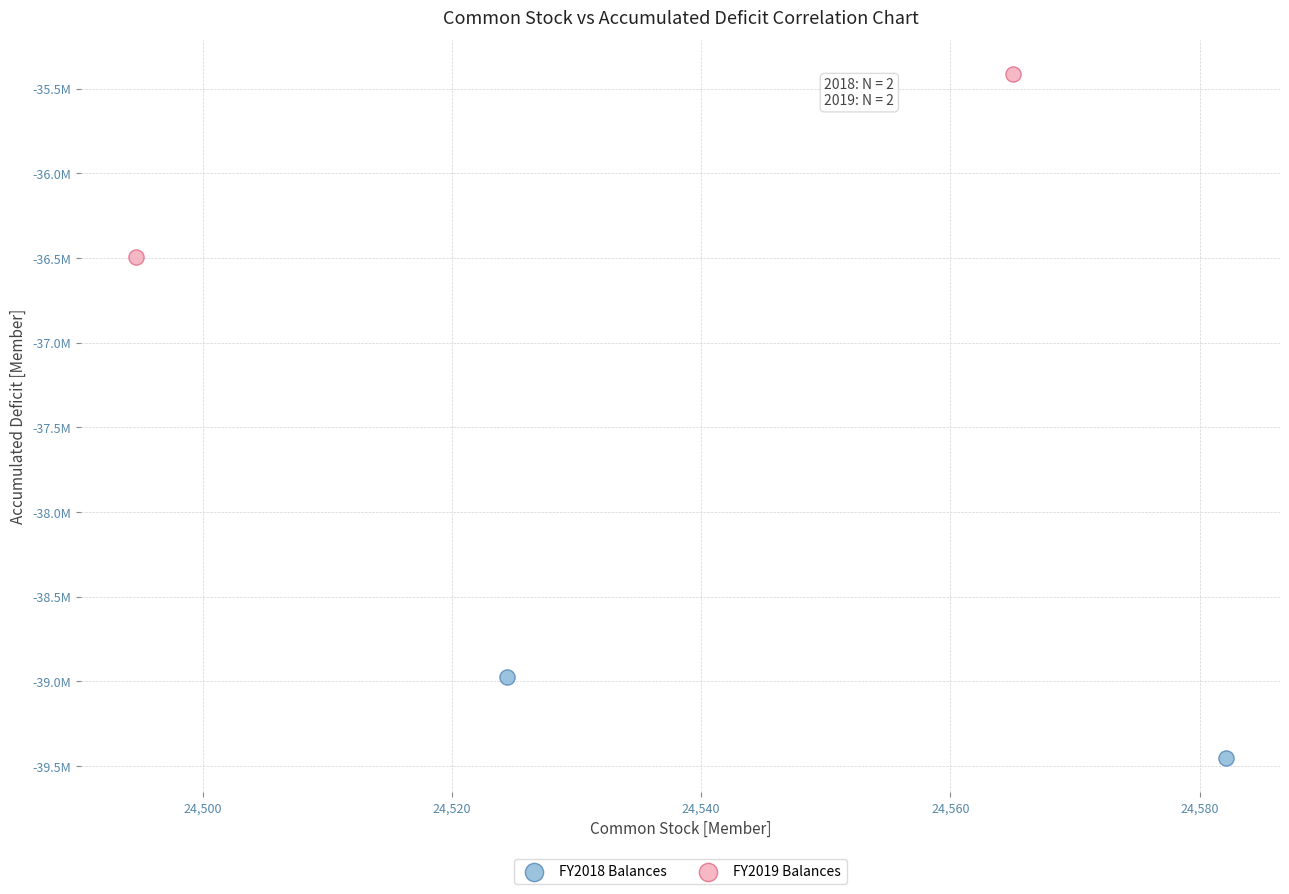

What are all the series names shown in the legend?

FY2018 Balances, FY2019 Balances